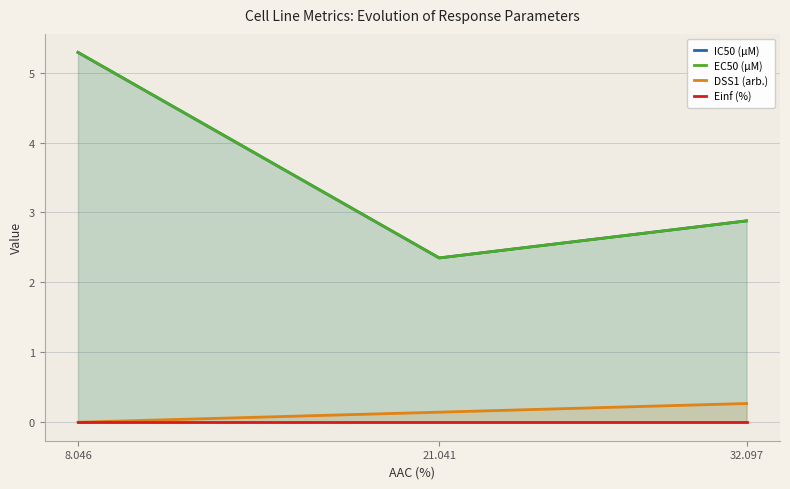

Reading right to left, transcribe all the data shown in this chart.

IC50 (µM): 2.9	2.4	5.3
EC50 (µM): 2.9	2.4	5.3
DSS1 (arb.): 0.3	0.1	0.0
Einf (%): 0.0	0.0	0.0